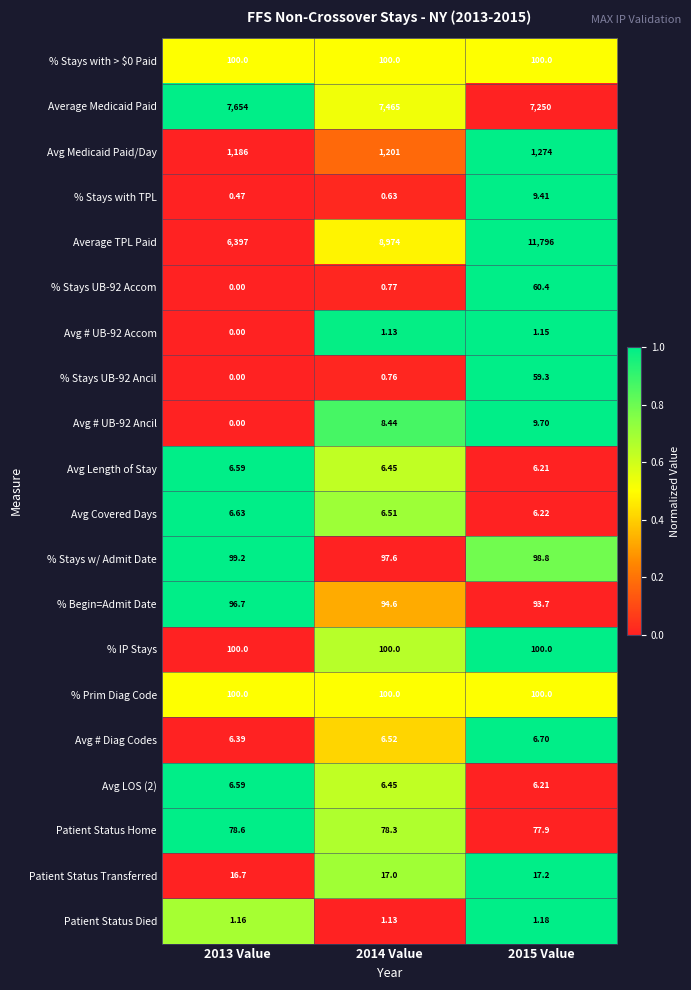

Which series has the widest spread of values?

Average TPL Paid